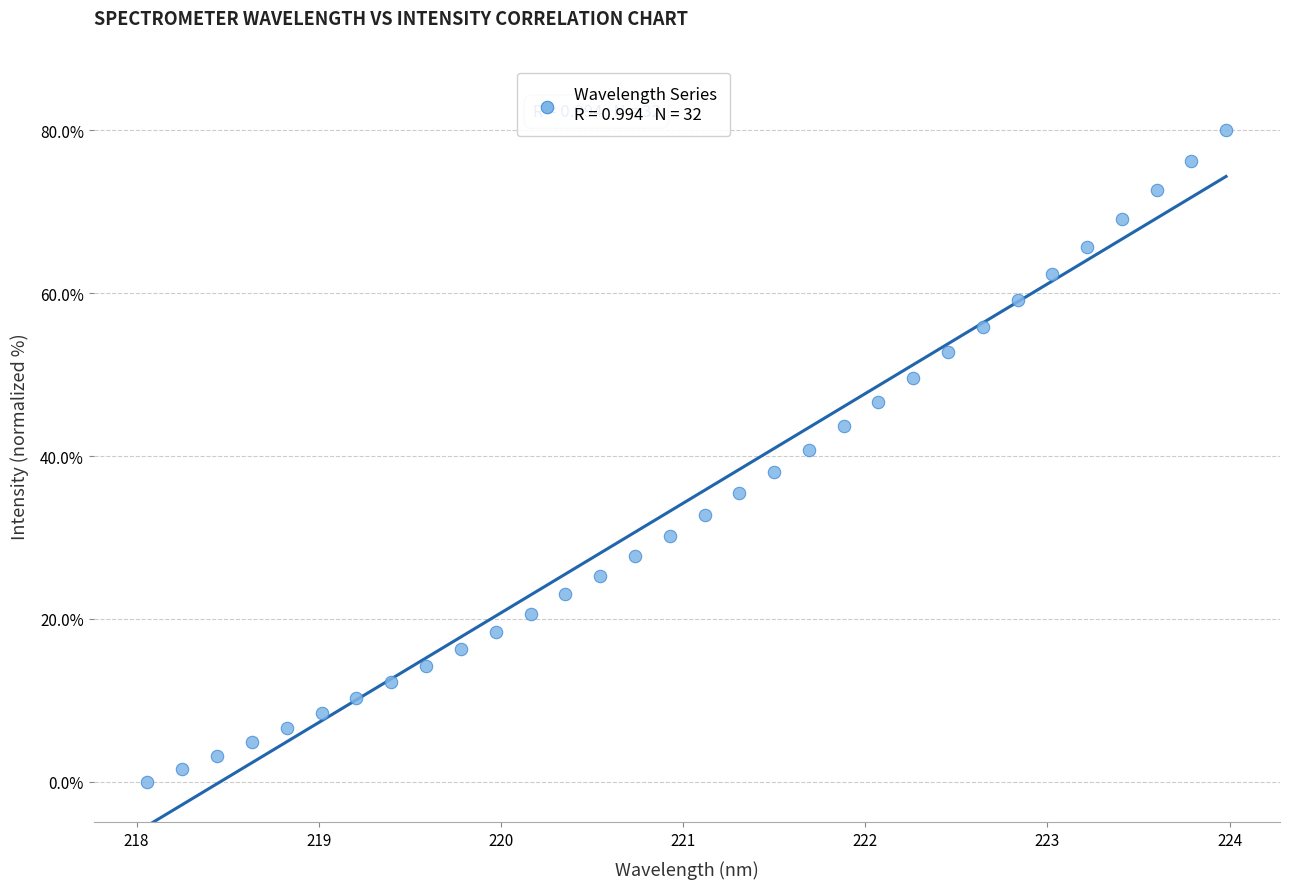

What is the range of Y values (max minus min)?

80.0